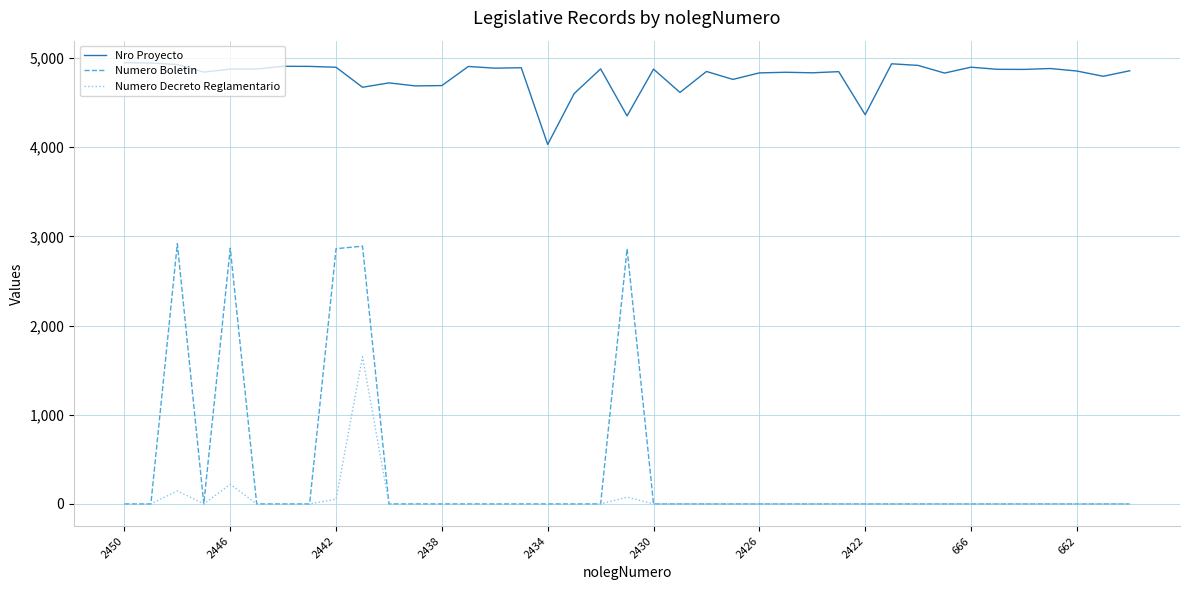

What is the average value of the Numero Boletin series?

369